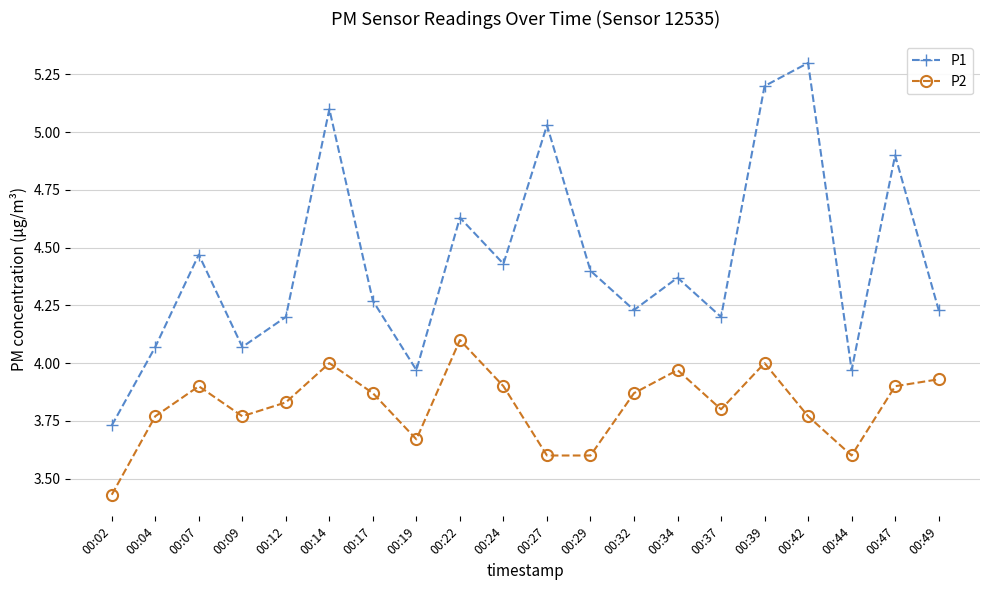

Which series changed the most between 00:37 and 00:49?

P2